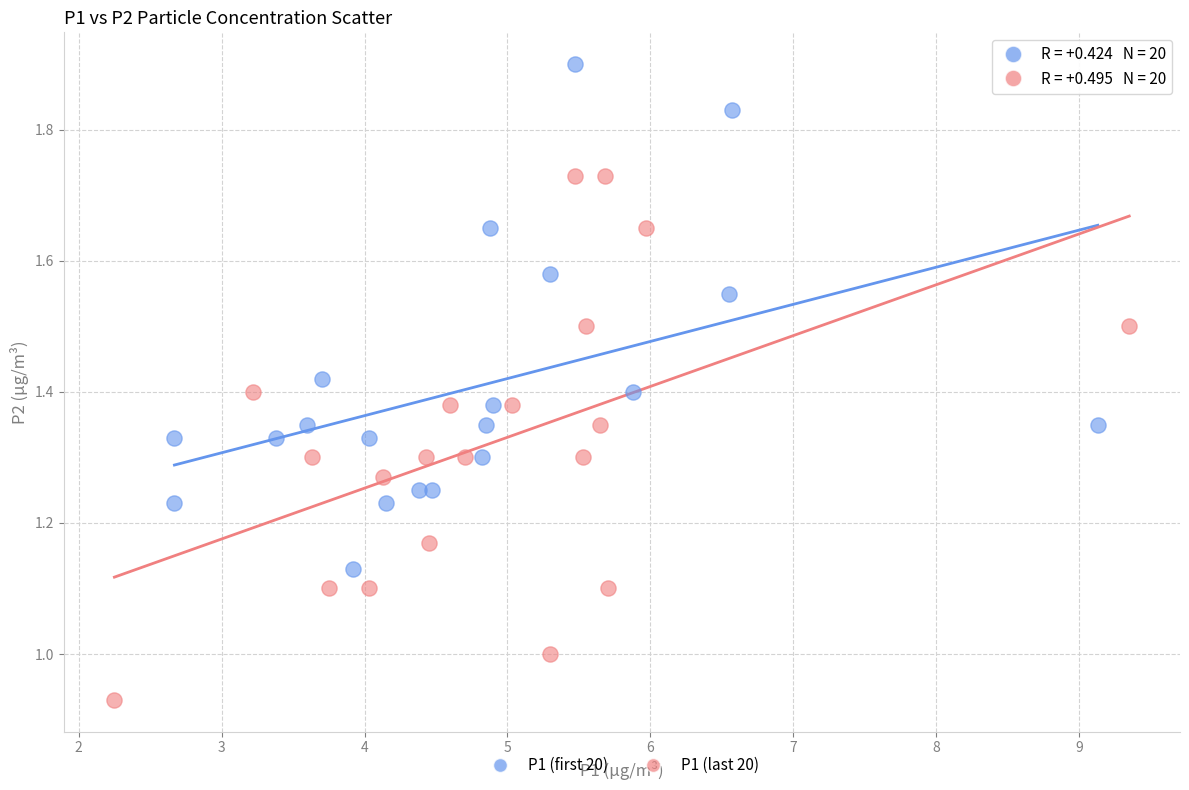

Which series reaches the minimum Y coordinate?

P1 (last 20)